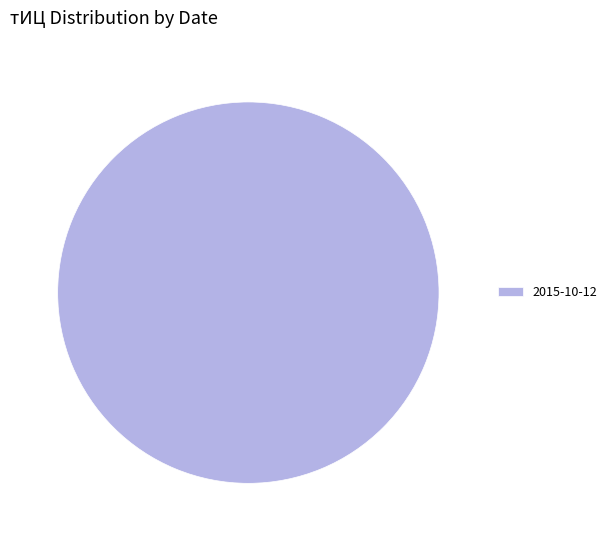

Which slice represents more than half of the pie?

2015-10-12